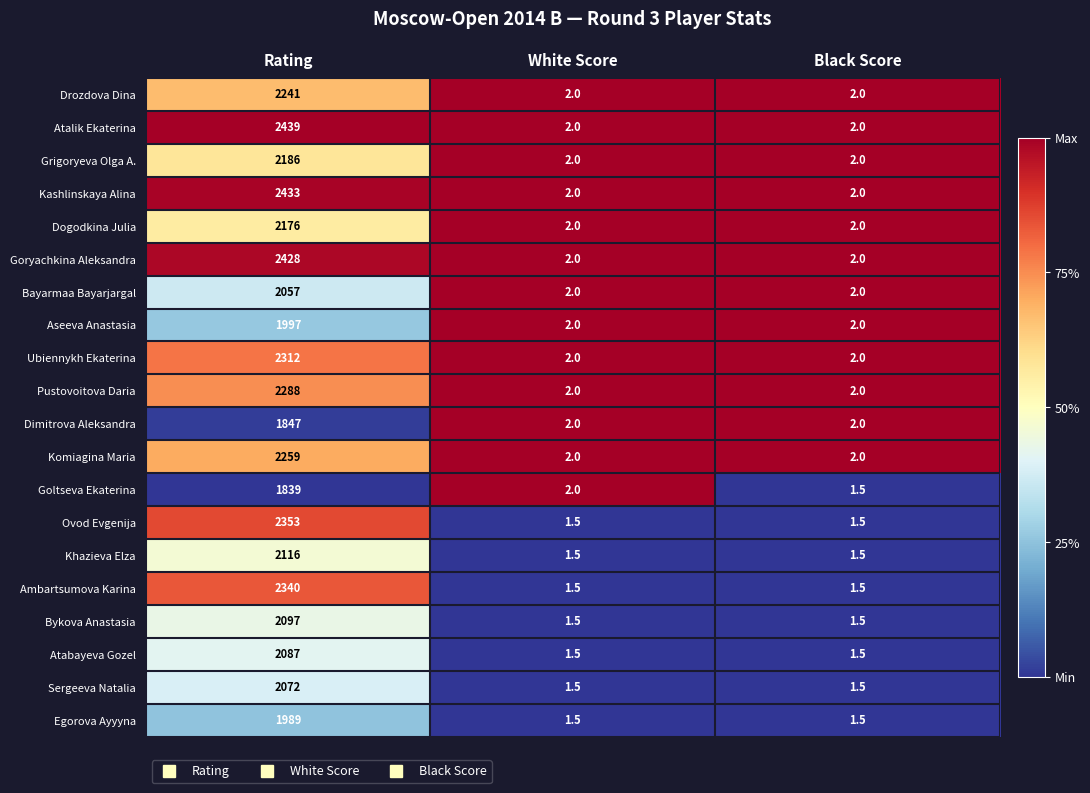

Rank the series by their maximum value, from lowest to highest.

Goltseva Ekaterina, Dimitrova Aleksandra, Egorova Ayyyna, Aseeva Anastasia, Bayarmaa Bayarjargal, Sergeeva Natalia, Atabayeva Gozel, Bykova Anastasia, Khazieva Elza, Dogodkina Julia, Grigoryeva Olga A., Drozdova Dina, Komiagina Maria, Pustovoitova Daria, Ubiennykh Ekaterina, Ambartsumova Karina, Ovod Evgenija, Goryachkina Aleksandra, Kashlinskaya Alina, Atalik Ekaterina